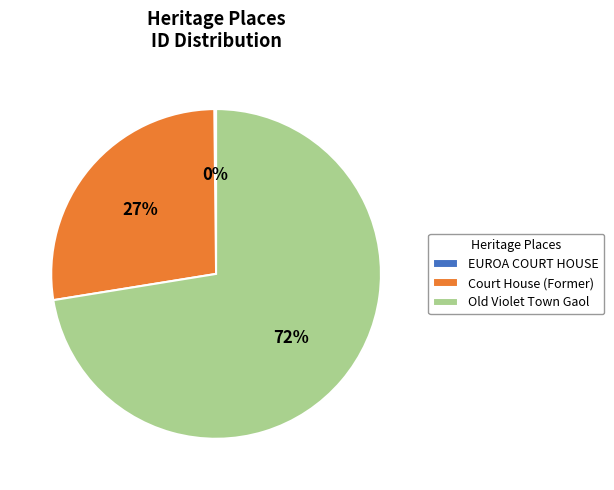

The Old Violet Town Gaol slice represents 86% of the pie. True or false?

False